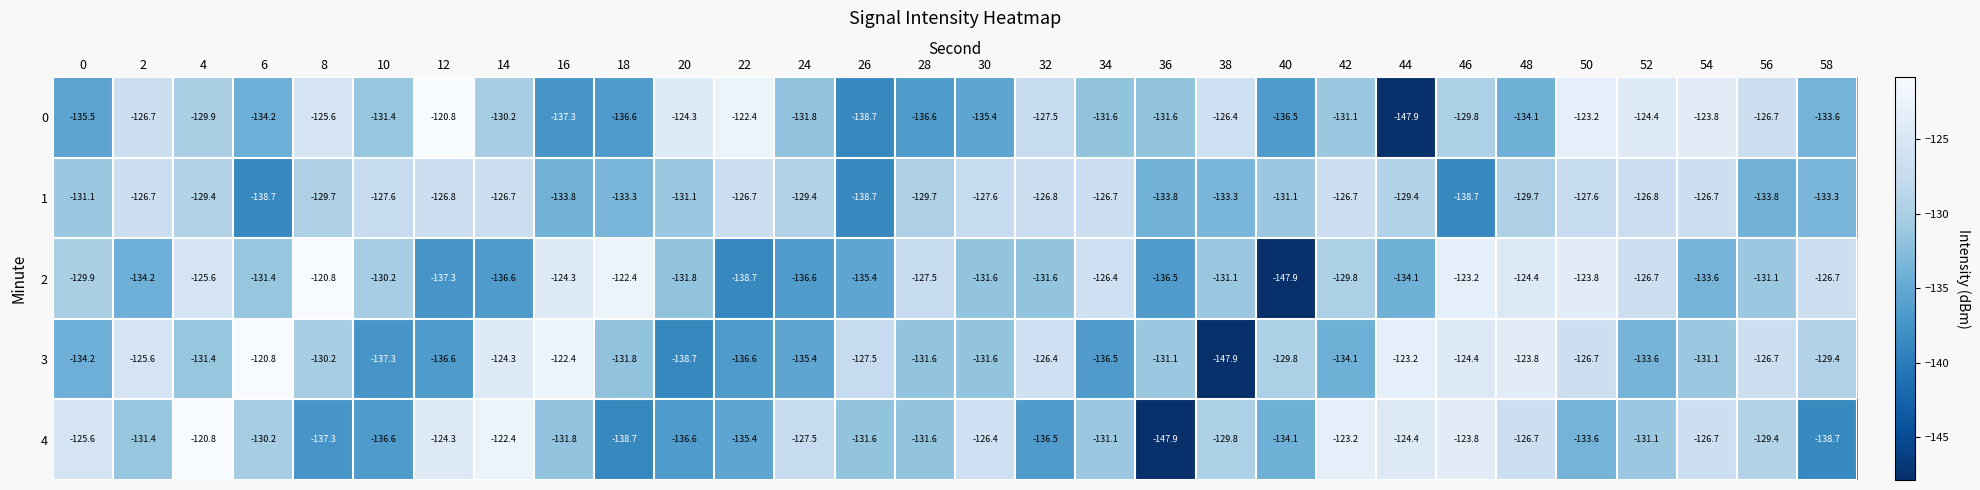

What is the approximate value of 1 at 14?

-126.7